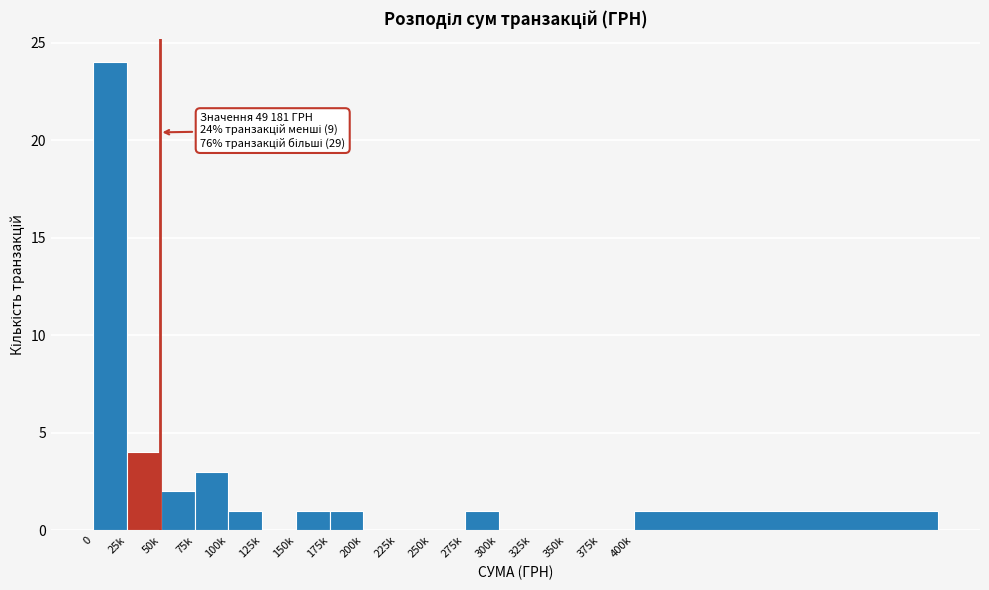

Reading left to right, transcribe all the data shown in this chart.

0=24	25k=4	50k=2	75k=3	100k=1	125k=0	150k=1	175k=1	200k=0	225k=0	250k=0	275k=1	300k=0	325k=0	350k=0	375k=0	400k=1